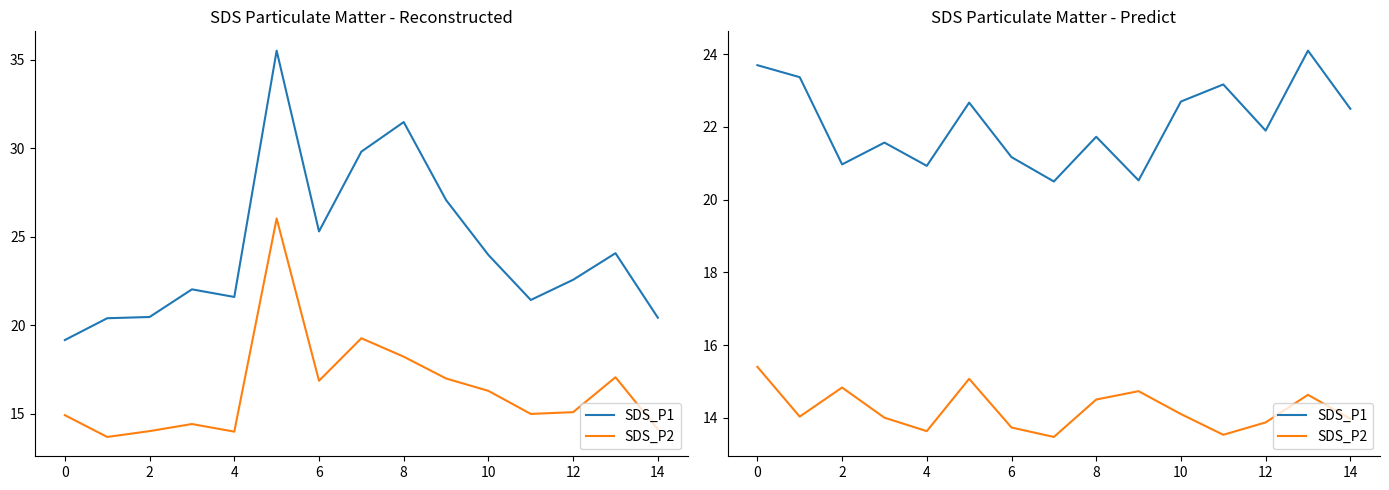

What is the average value of the SDS_P1 series?

22.1